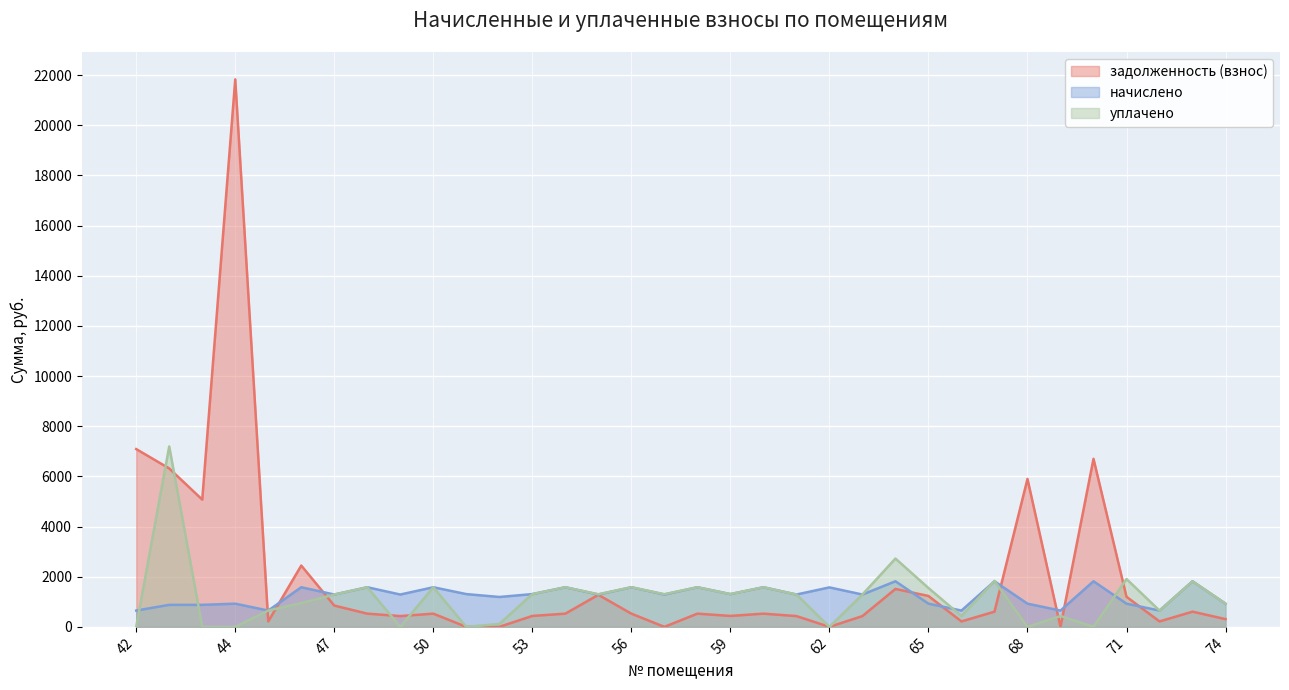

Which series has the largest total across all categories?

задолженность (взнос)